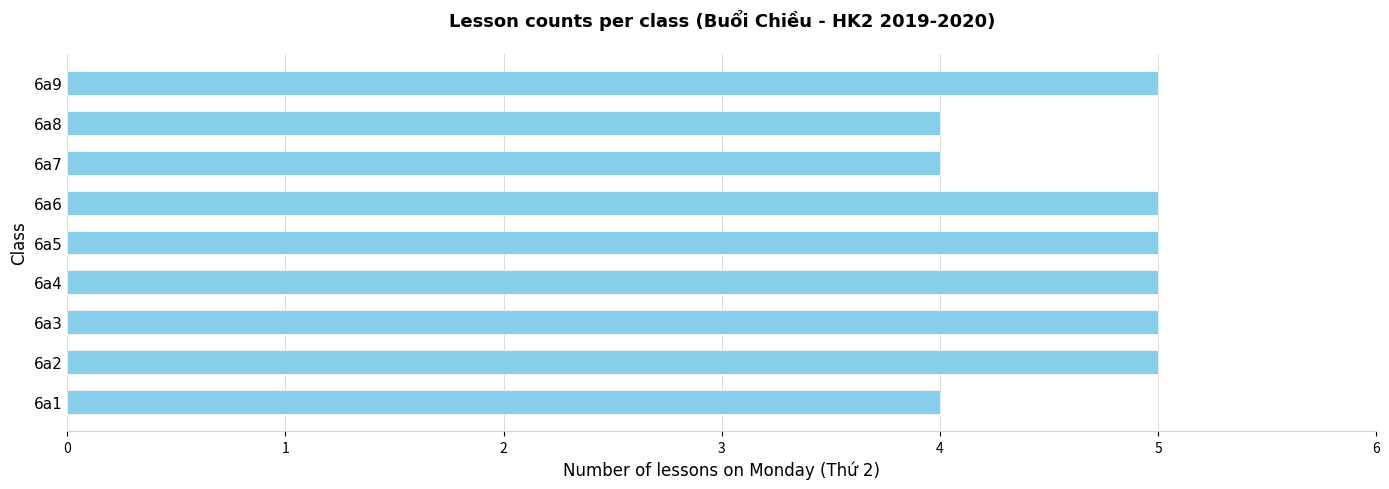

What is the sum of all values?

42